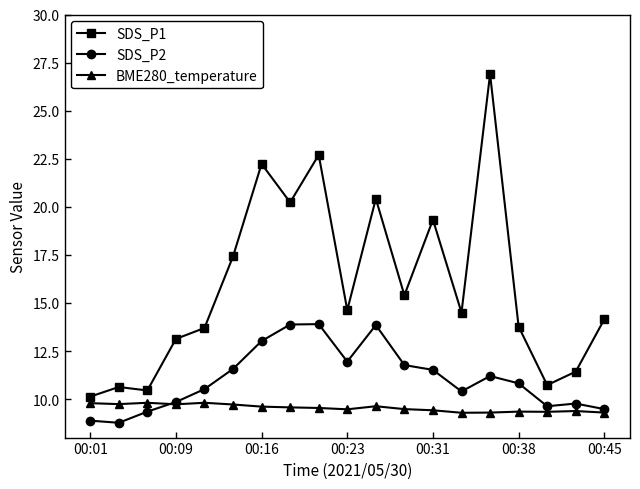

Rank the series by their average value, from lowest to highest.

BME280_temperature, SDS_P2, SDS_P1